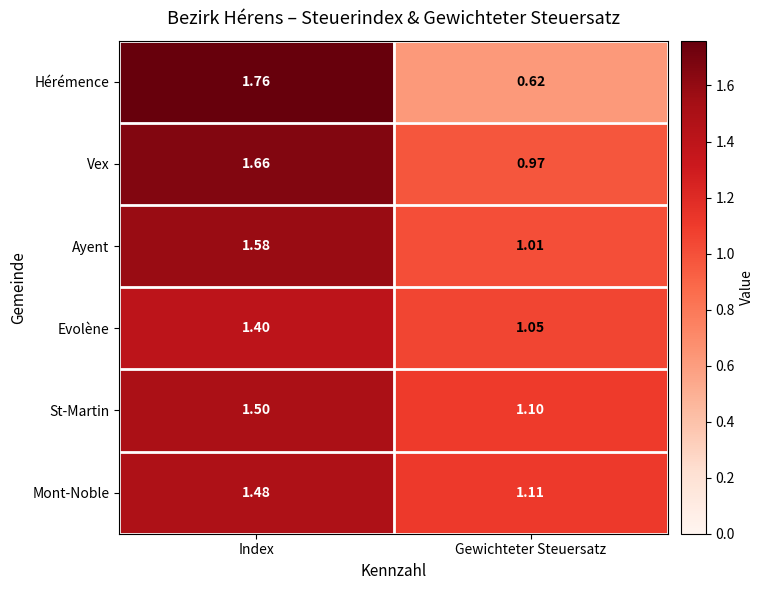

Which series changed the most between Index and Gewichteter Steuersatz?

Hérémence